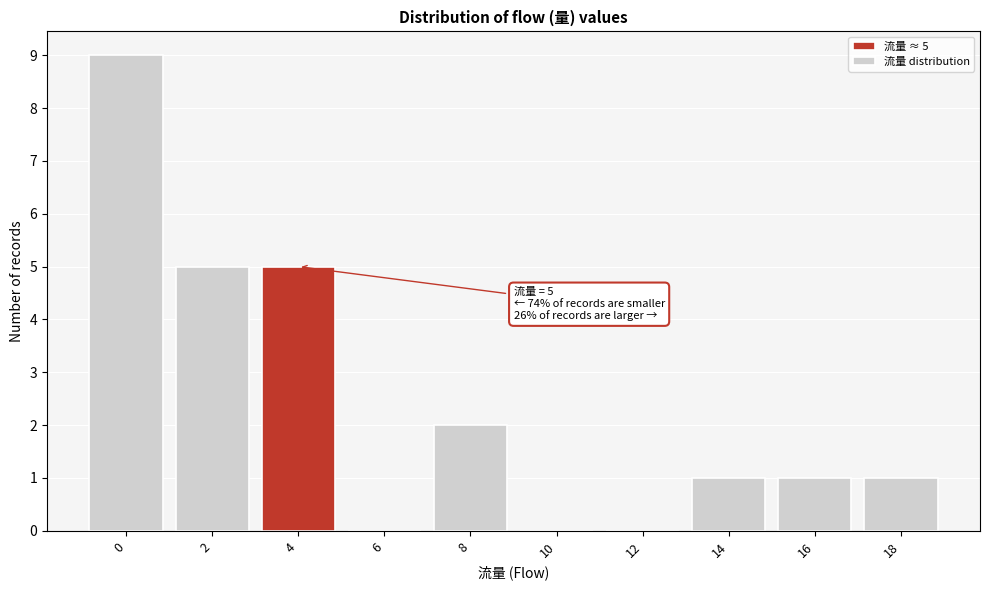

Reading left to right, transcribe all the data shown in this chart.

0=9	2=5	4=5	6=0	8=2	10=0	12=0	14=1	16=1	18=1